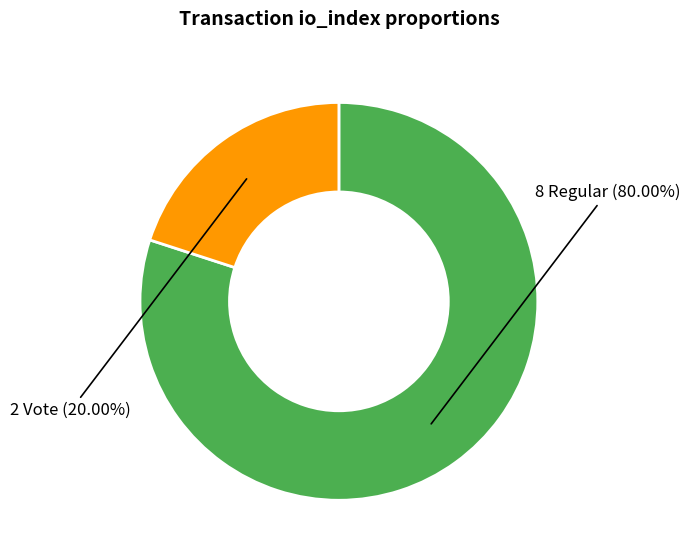

Is there a majority slice in this chart?

Yes